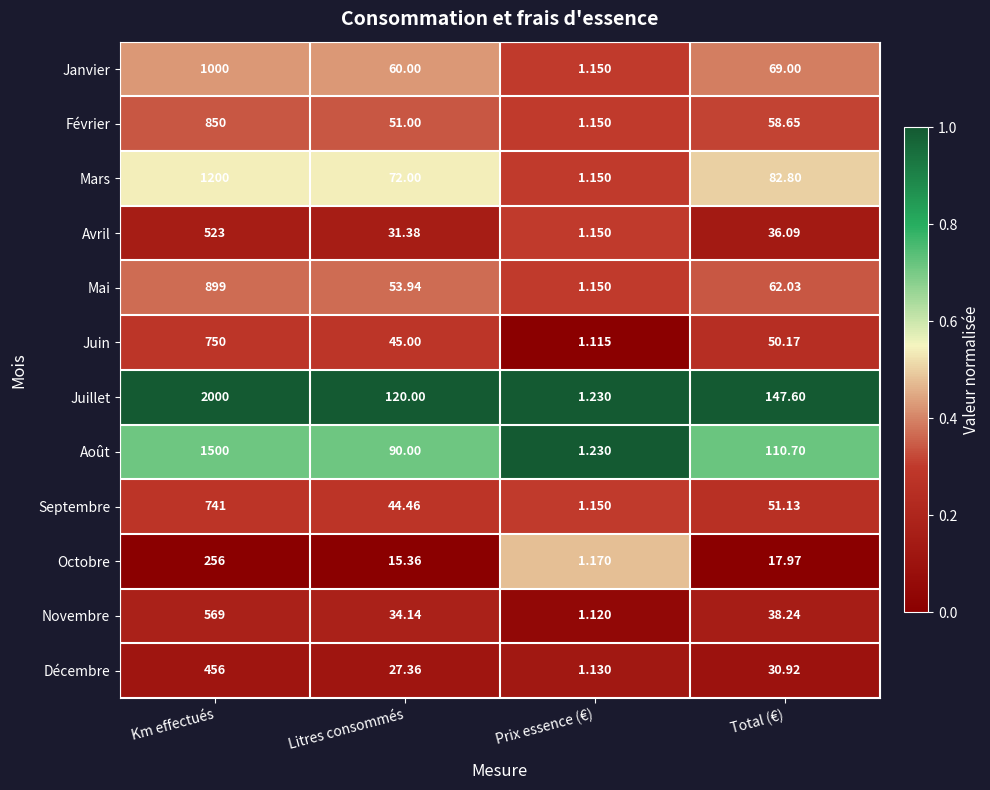

At which label does Octobre first exceed 17?

Km effectués